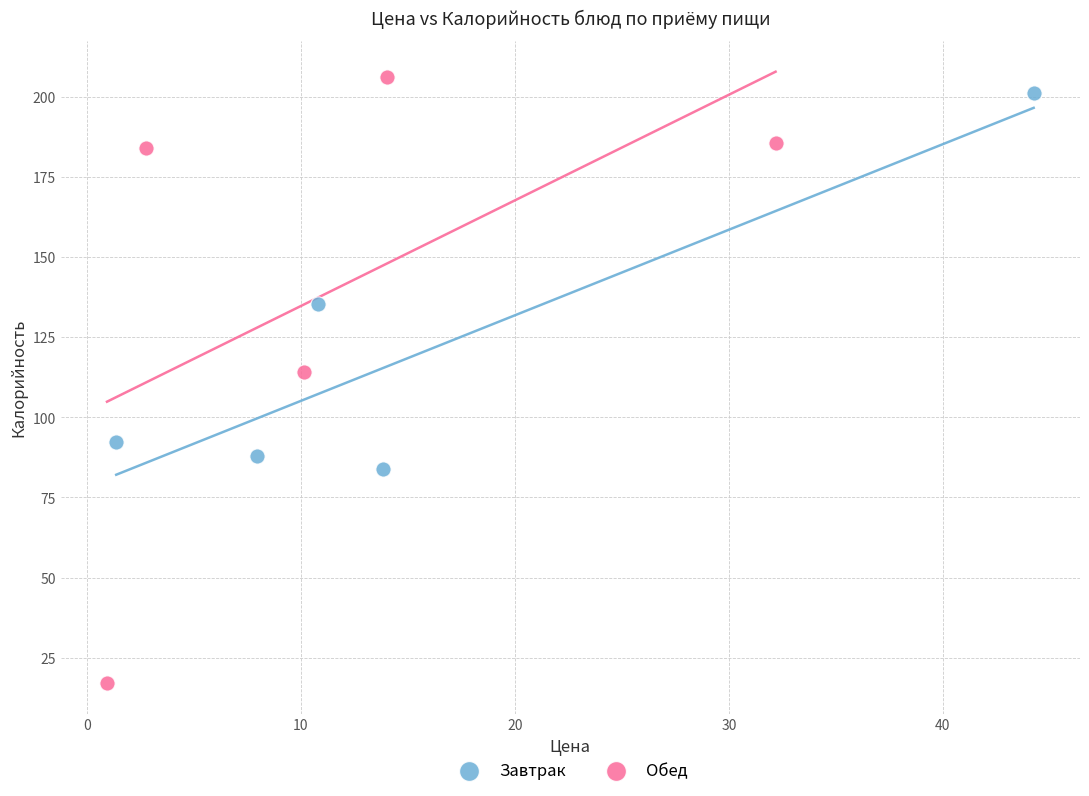

What are all the series names shown in the legend?

Завтрак, Обед